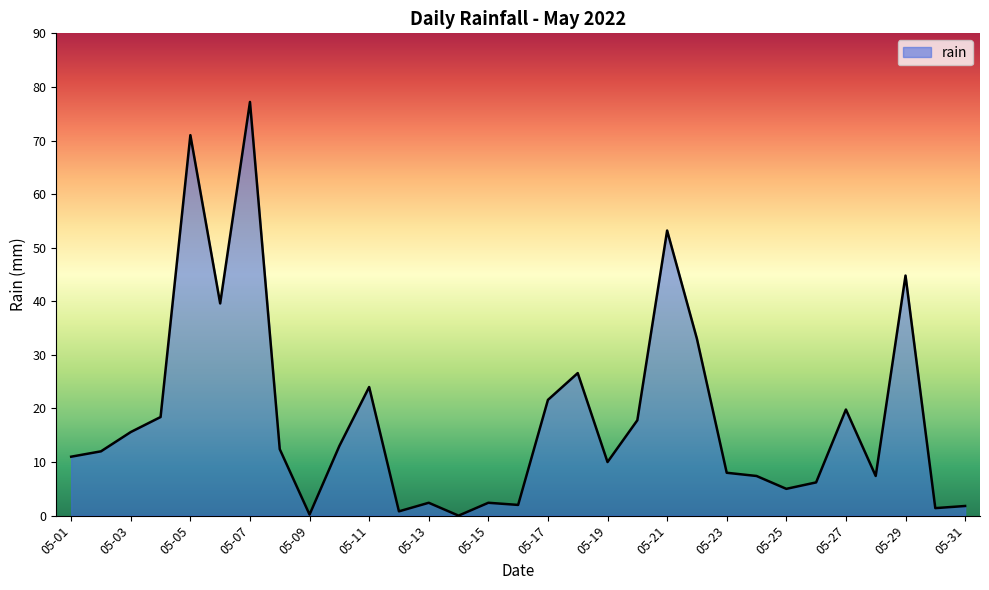

What is the maximum value shown in the chart?

77.2